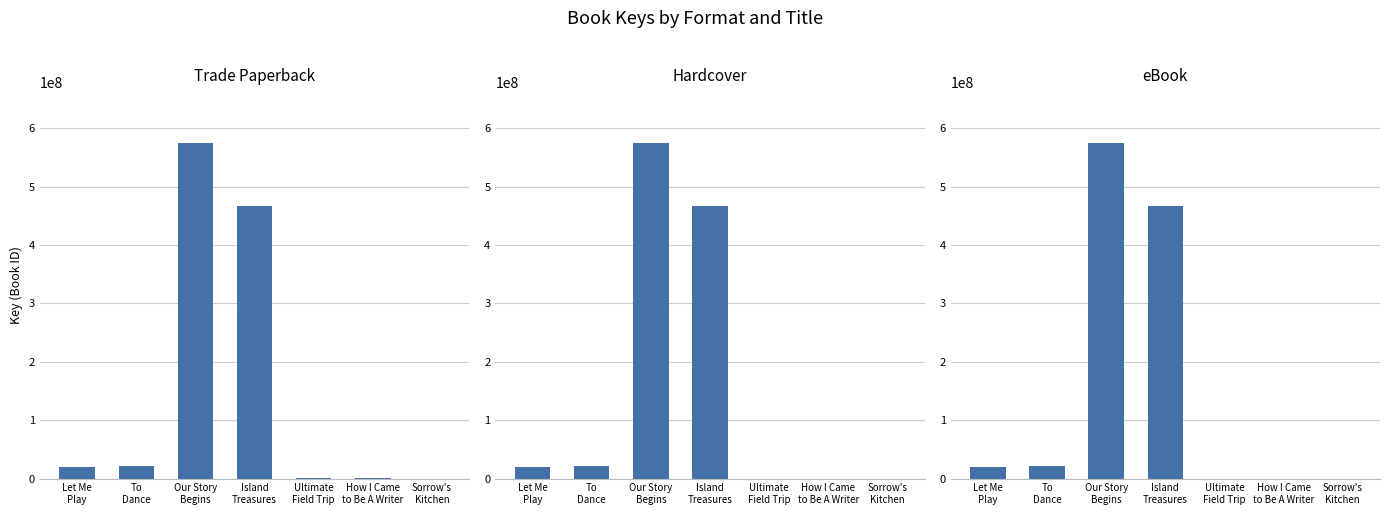

Rank the categories by Trade Paperback value from lowest to highest.

Sorrow's
Kitchen, How I Came
to Be A Writer, Ultimate
Field Trip, Let Me
Play, To
Dance, Island
Treasures, Our Story
Begins